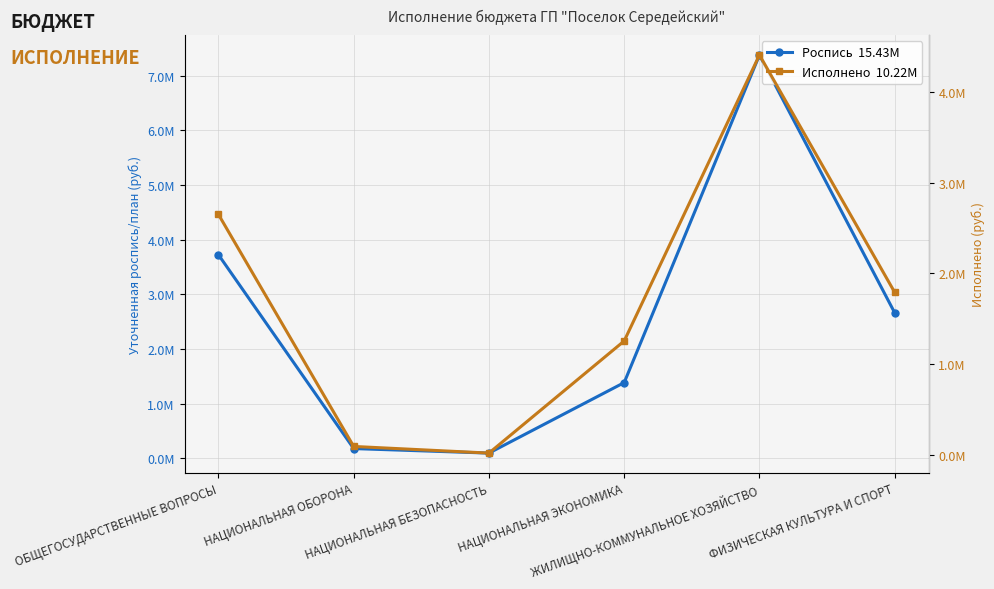

True or false: Уточненная роспись/план and Исполнено intersect in this chart.

False